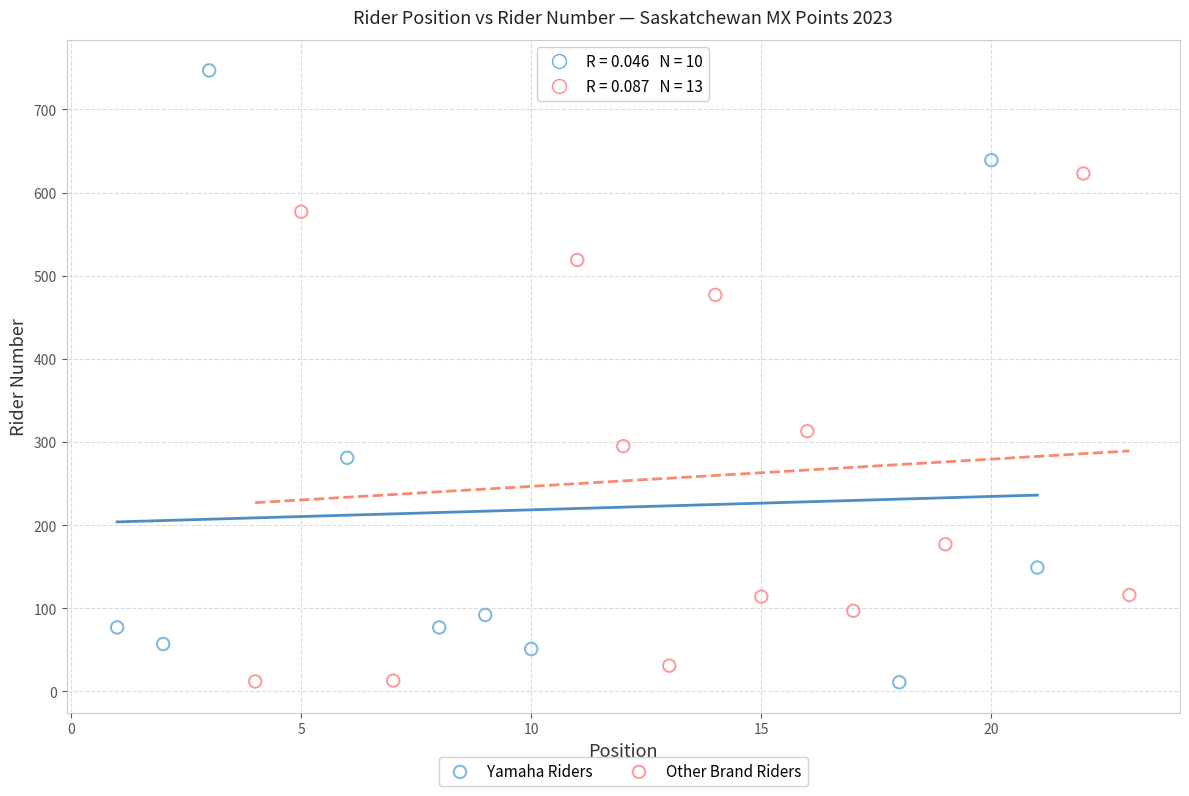

Which series has the widest spread of Y values?

Yamaha Riders